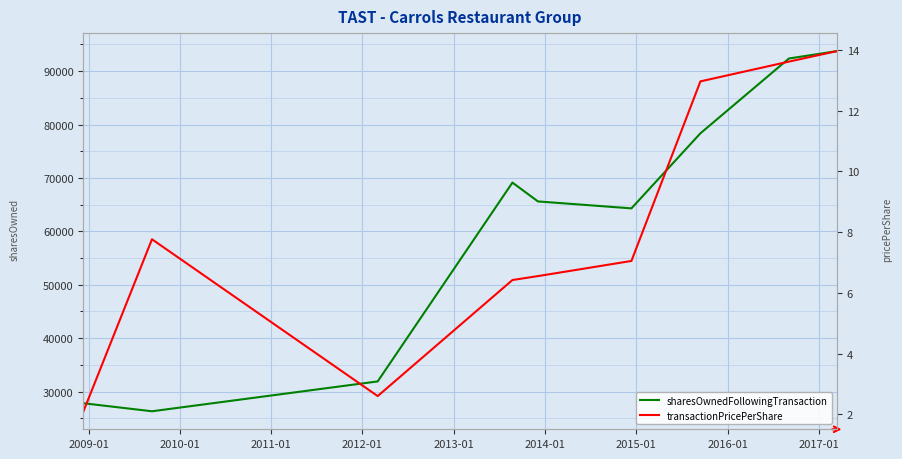

What is the value of the sharesOwnedFollowingTransaction point at the 6th from the left?

64303.0